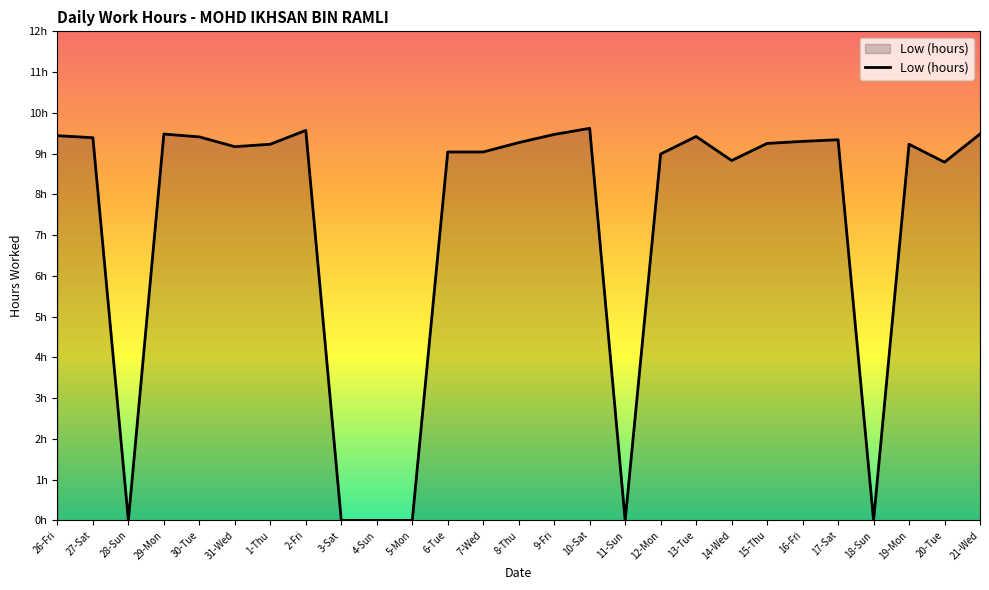

Does the chart display data point markers on the line(s)?

No